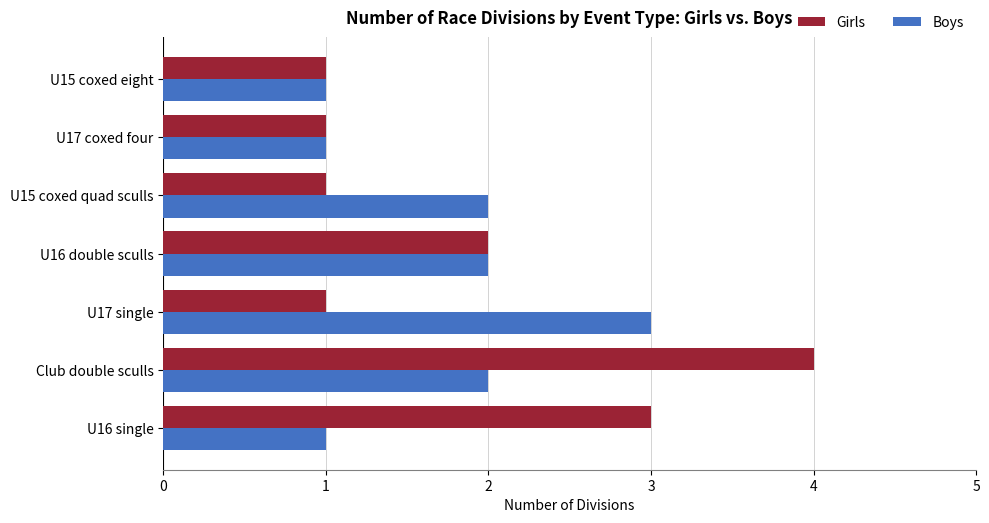

Rank the series by their maximum value, from highest to lowest.

Girls, Boys